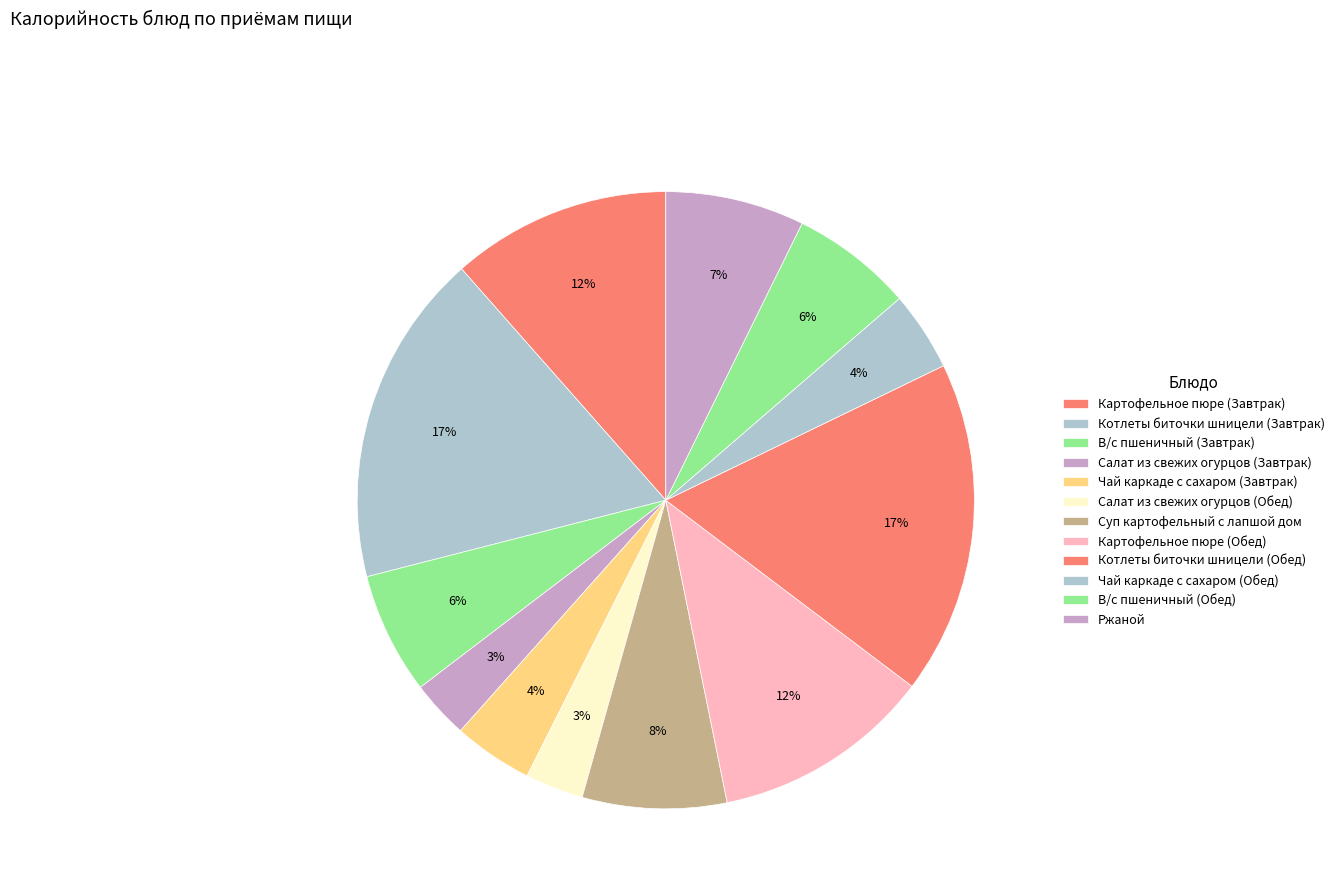

To the nearest percent, what portion does Котлеты биточки шницели (Завтрак) represent?

17%